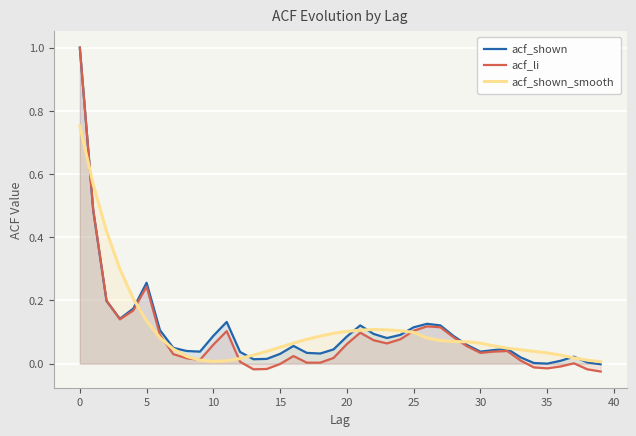

Is it true that acf_shown equals 1.0 at 0?

True